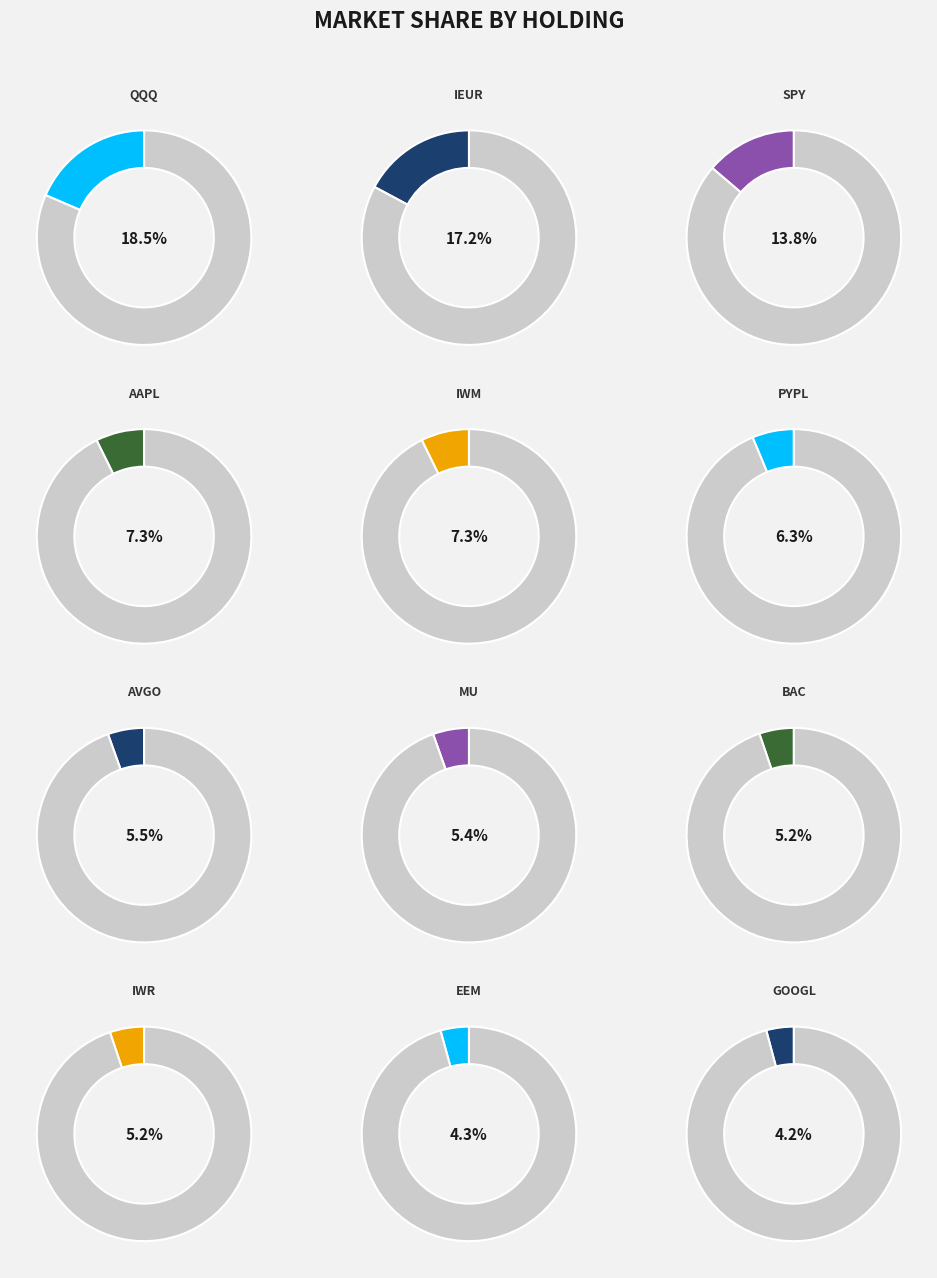

How many segments does this pie chart have?

12